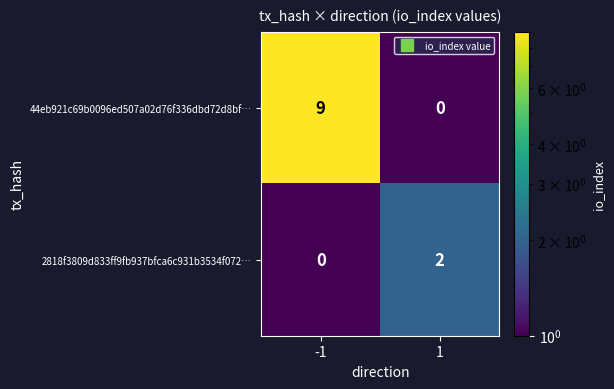

At which category is the sum across all series the highest?

-1